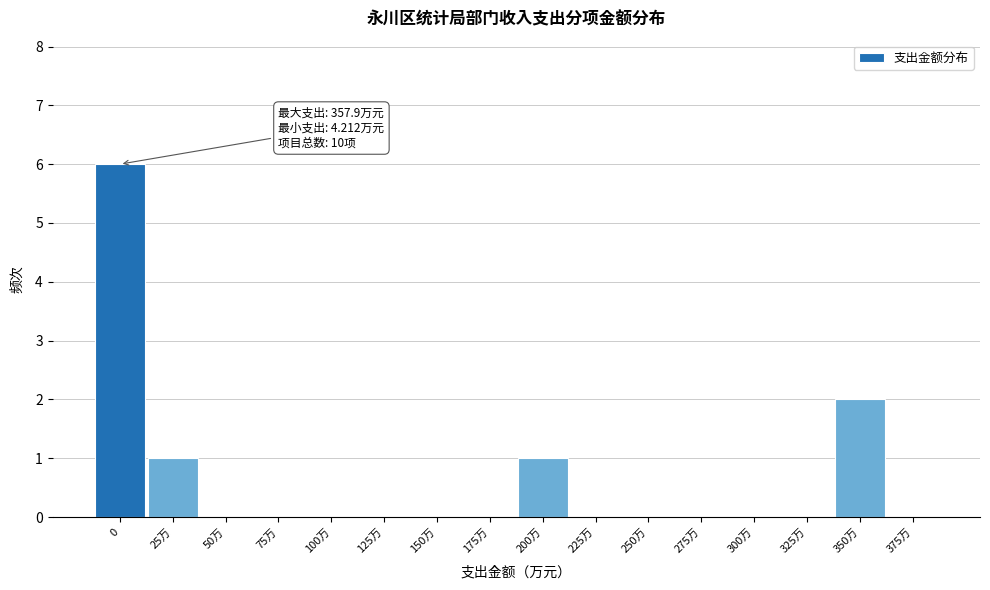

Reading right to left, list all the values displayed in this chart.

375万=0	350万=2	325万=0	300万=0	275万=0	250万=0	225万=0	200万=1	175万=0	150万=0	125万=0	100万=0	75万=0	50万=0	25万=1	0=6